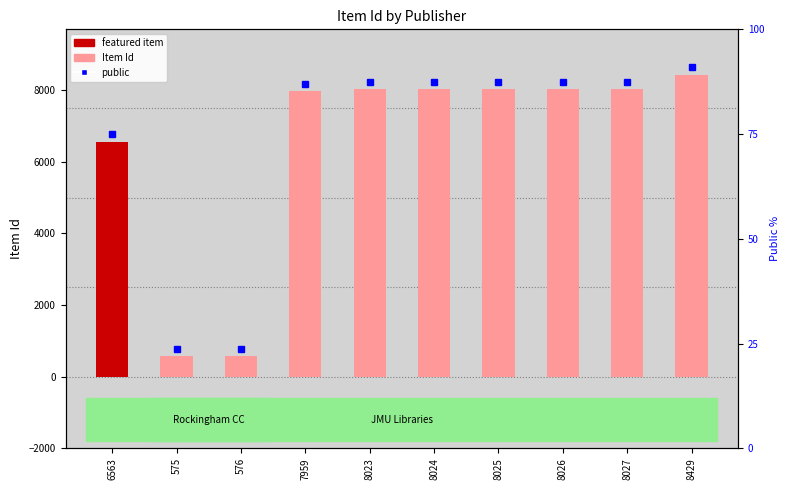

Reading left to right, what are all the values shown in this chart?

6563=6563	575=575	576=576	7959=7959	8023=8023	8024=8024	8025=8025	8026=8026	8027=8027	8429=8429